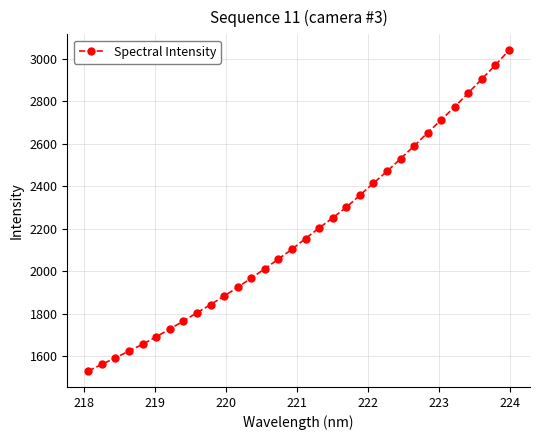

True or false: the data has more than 2 interior local peaks.

False